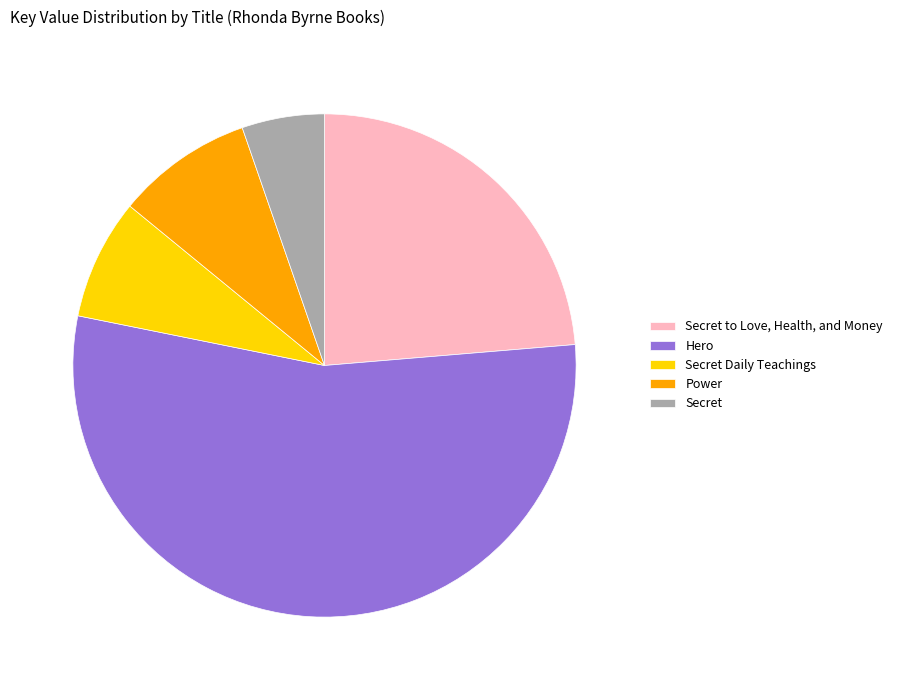

Rank the categories by value from highest to lowest.

Hero, Secret to Love, Health, and Money, Power, Secret Daily Teachings, Secret